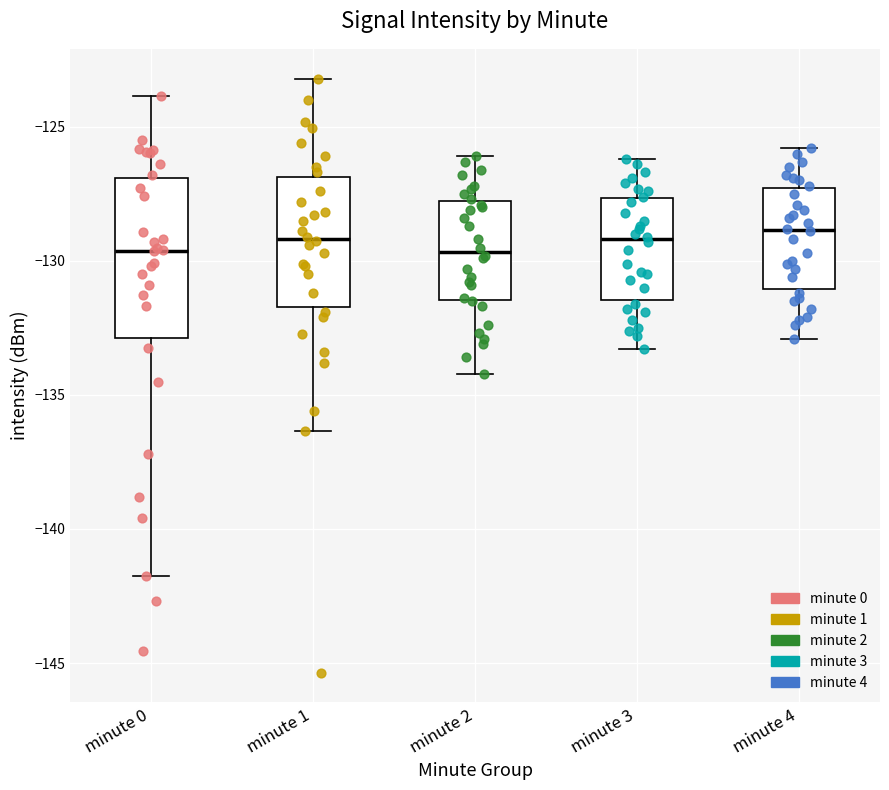

Comparing the boxes themselves (not the whiskers), which one is the tallest?

minute 0